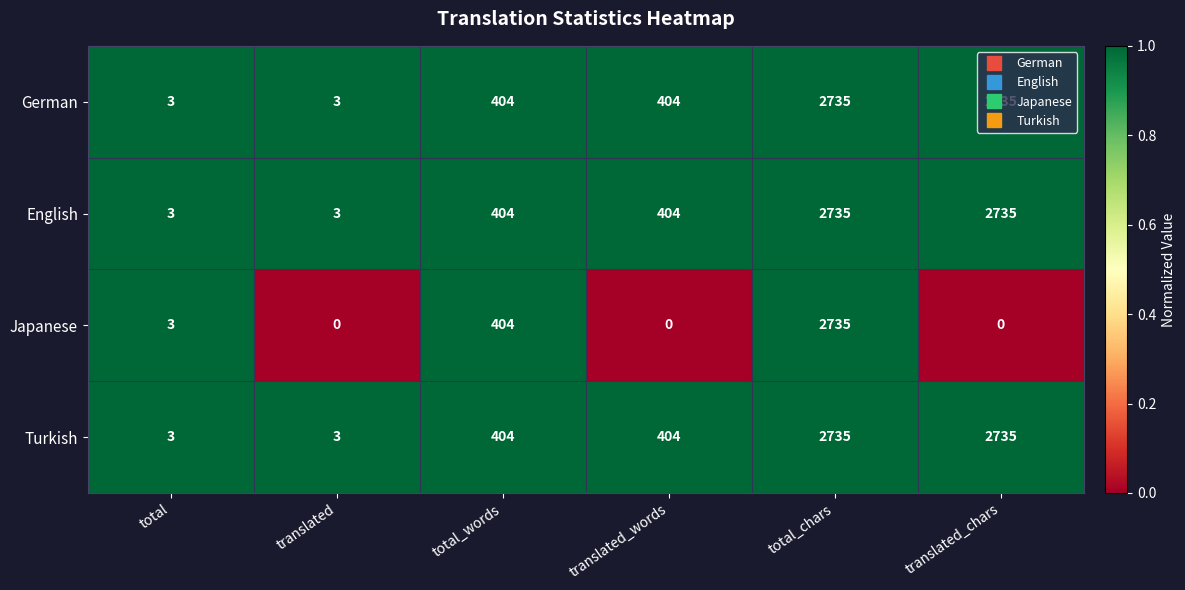

What is the highest value of the German series?

2735